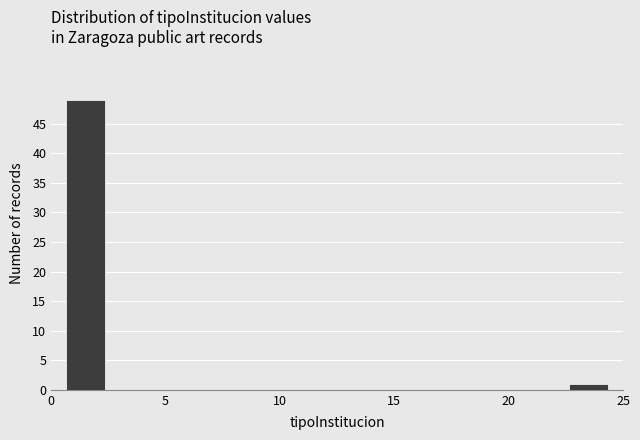

Reading left to right, list every bar in this chart as the range it spans on the x-axis followed by its height. The values are not printed on the chart, so give them approximately, as read against the axis.

0.5 to 2.5: 49
2.5 to 4.5: 0
4.5 to 6.5: 0
6.5 to 8.5: 0
8.5 to 10.5: 0
10.5 to 12.5: 0
12.5 to 14.5: 0
14.5 to 16.5: 0
16.5 to 18.5: 0
18.5 to 20.5: 0
20.5 to 22.5: 0
22.5 to 24.5: 1